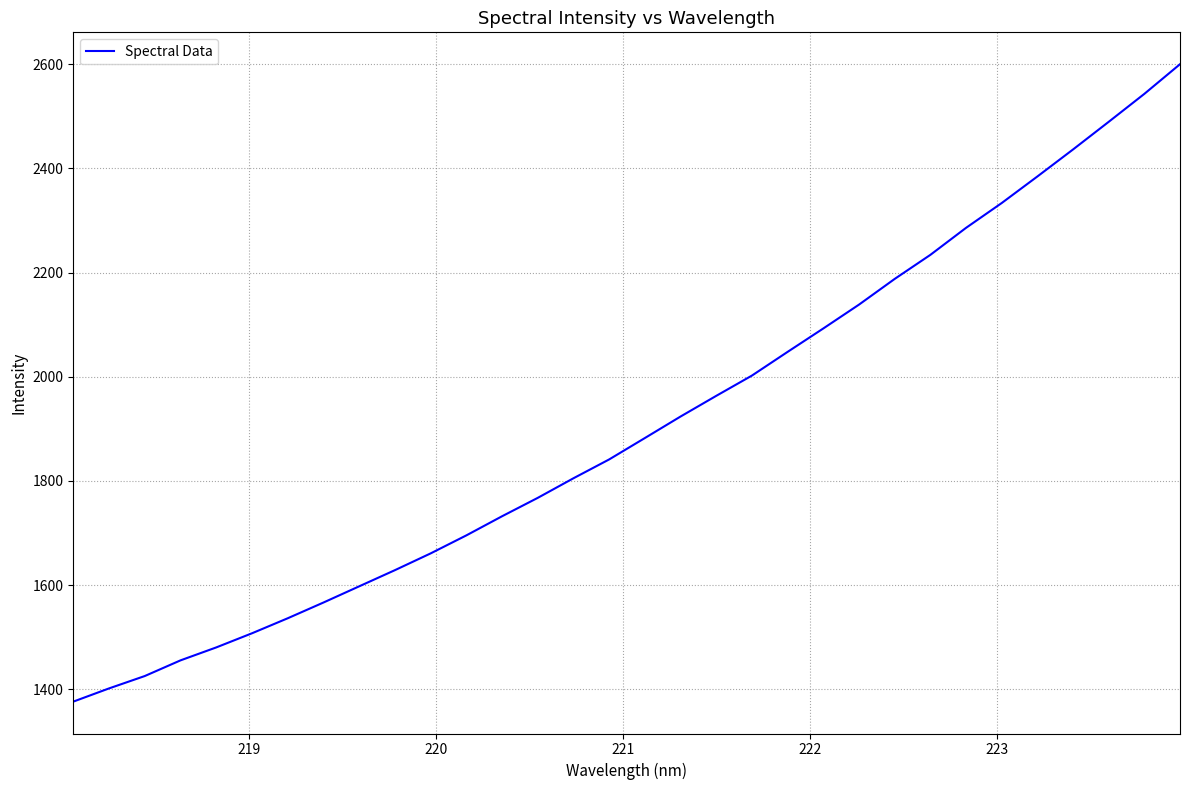

How many categories are shown in the chart?

32